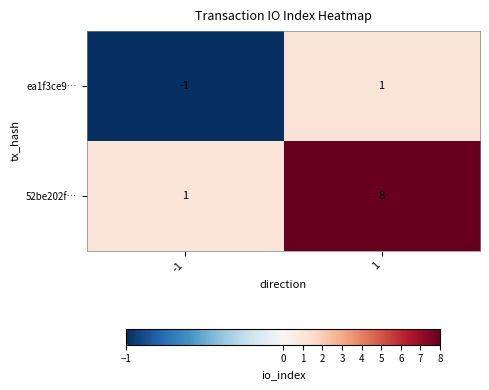

What is the smallest value displayed?

-1